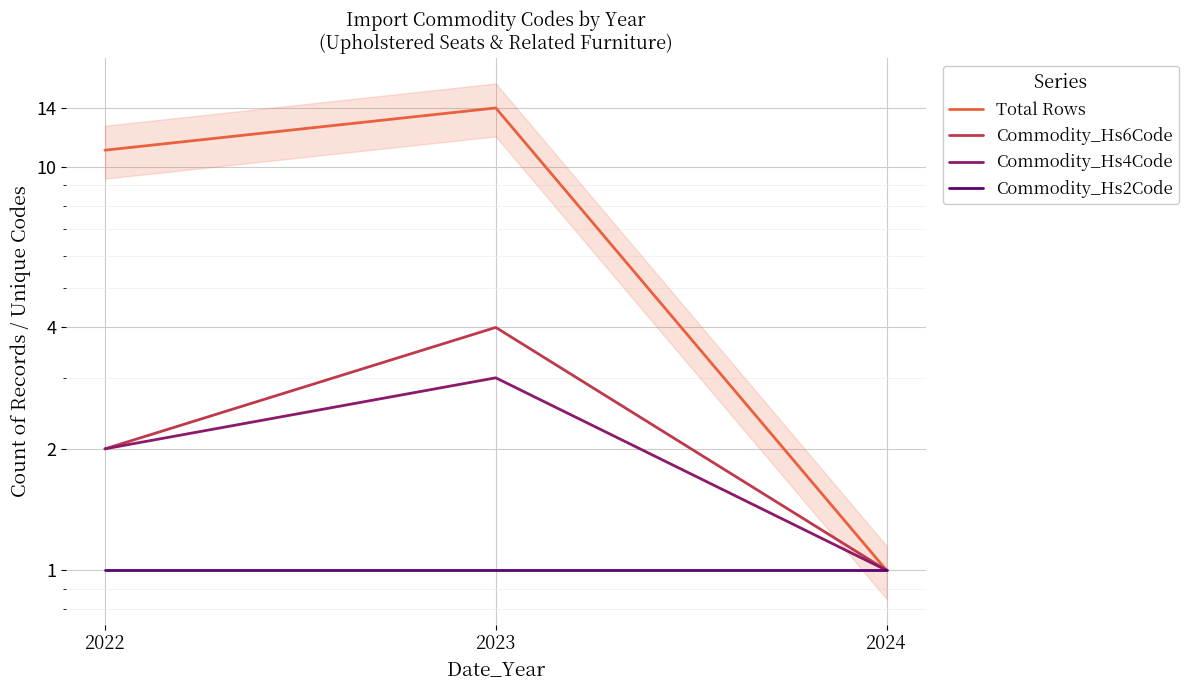

Reading left to right, extract all data points from this chart.

Total Rows: 2022=11	2023=14	2024=1
Commodity_Hs6Code: 2022=2	2023=4	2024=1
Commodity_Hs4Code: 2022=2	2023=3	2024=1
Commodity_Hs2Code: 2022=1	2023=1	2024=1